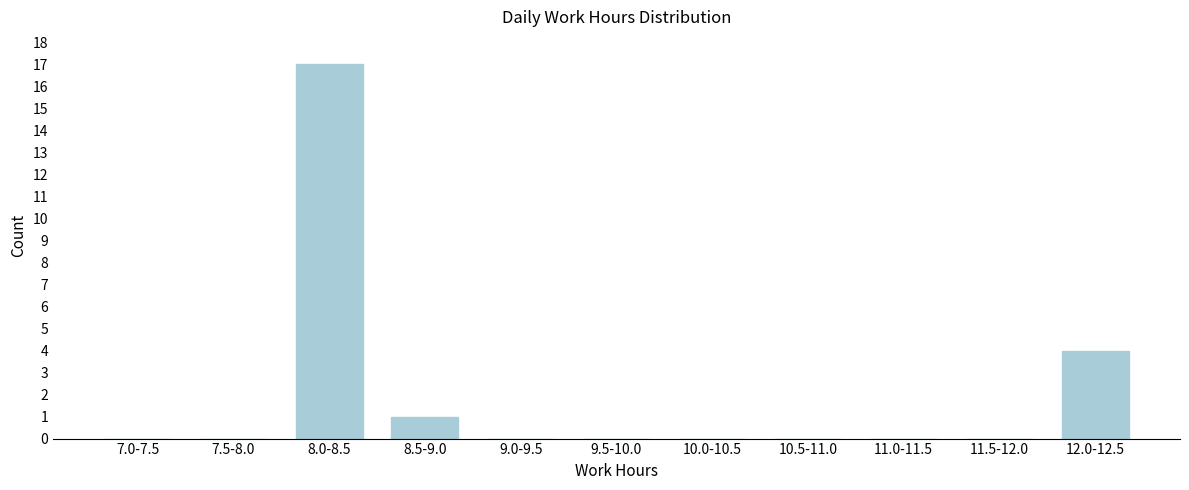

Reading left to right, transcribe all the data shown in this chart.

7.0-7.5=0	7.5-8.0=0	8.0-8.5=17	8.5-9.0=1	9.0-9.5=0	9.5-10.0=0	10.0-10.5=0	10.5-11.0=0	11.0-11.5=0	11.5-12.0=0	12.0-12.5=4